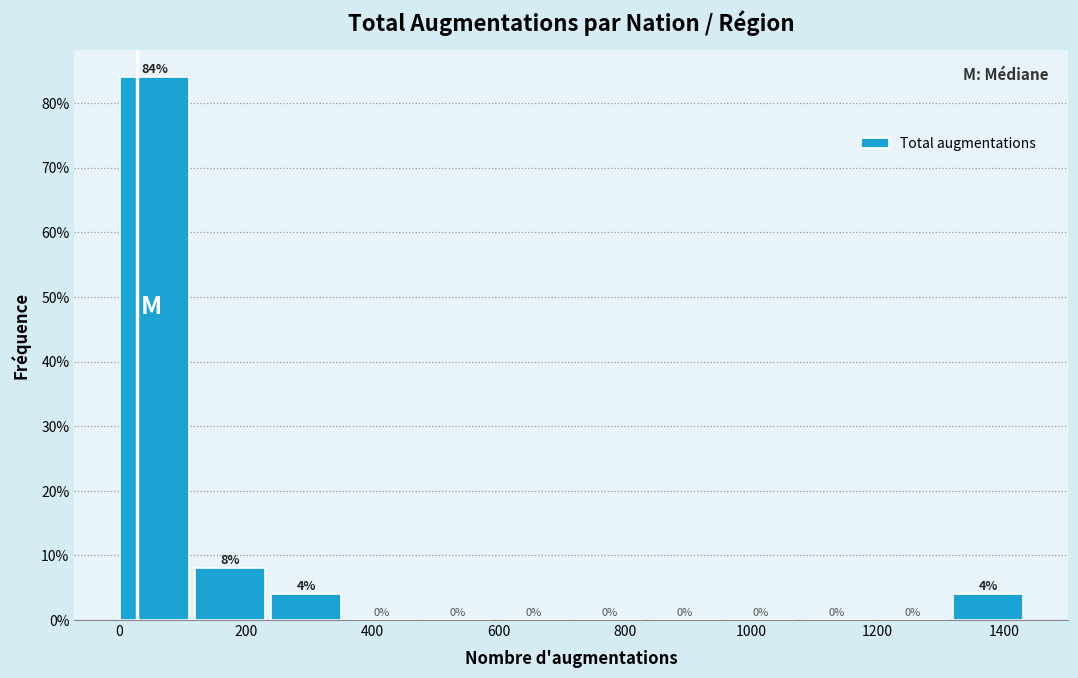

Reading left to right, list every bar in this chart as the range it spans on the x-axis followed by its height.

0 to 120: 84
120 to 240: 8
240 to 360: 4
360 to 480: 0
480 to 600: 0
600 to 720: 0
720 to 840: 0
840 to 960: 0
960 to 1080: 0
1080 to 1200: 0
1200 to 1320: 0
1320 to 1440: 4